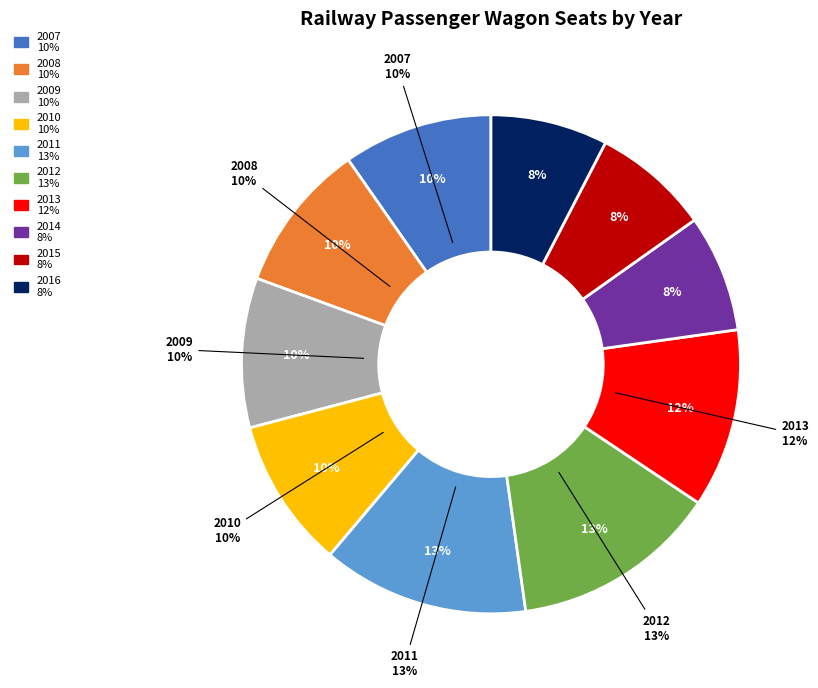

What percentage is the 2012 slice, to the nearest percent?

13%